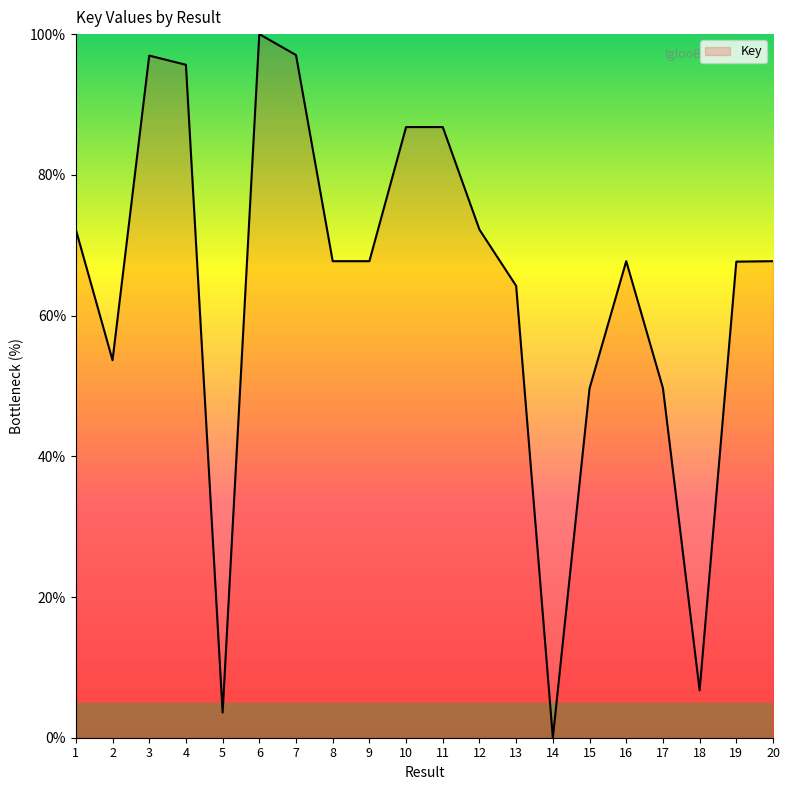

The chart shows a value of 64.2 at 13. True or false?

True